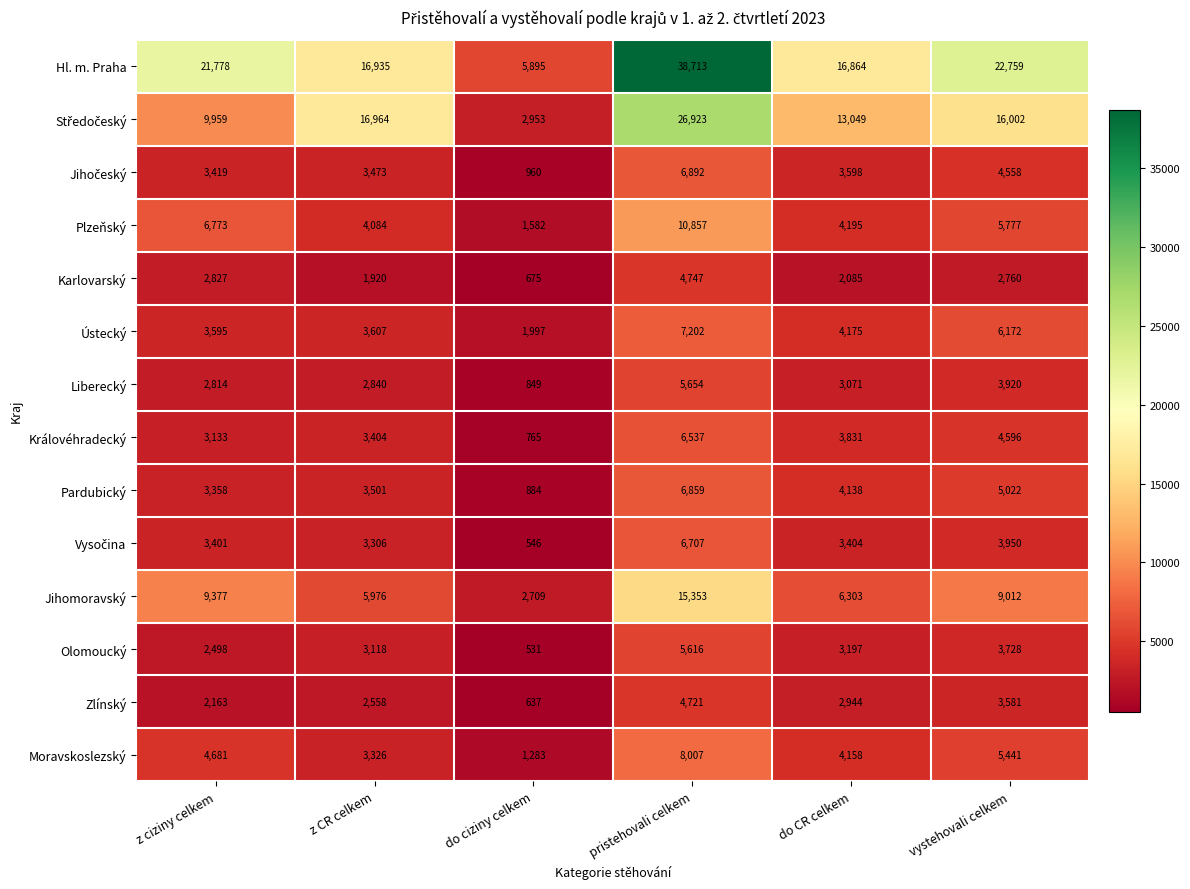

Is it true that Moravskoslezský equals 1539 at vystehovali celkem?

False